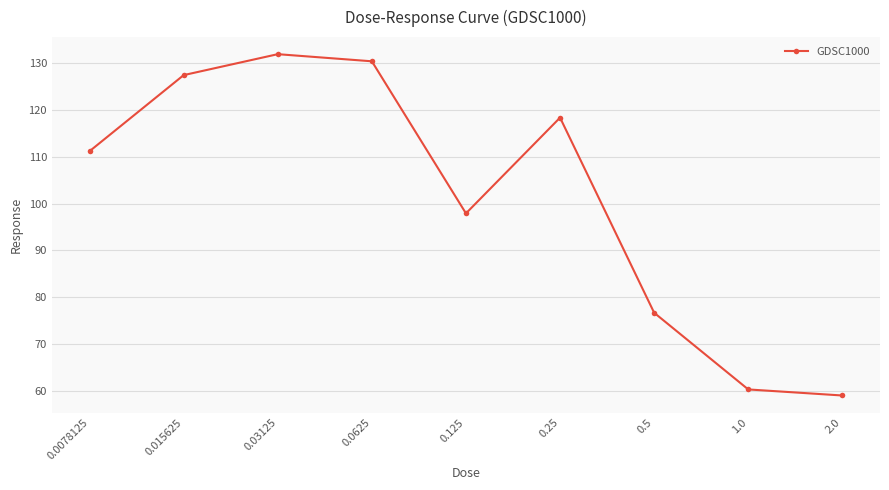

Rank the categories by value from lowest to highest.

2.0, 1.0, 0.5, 0.125, 0.0078125, 0.25, 0.015625, 0.0625, 0.03125